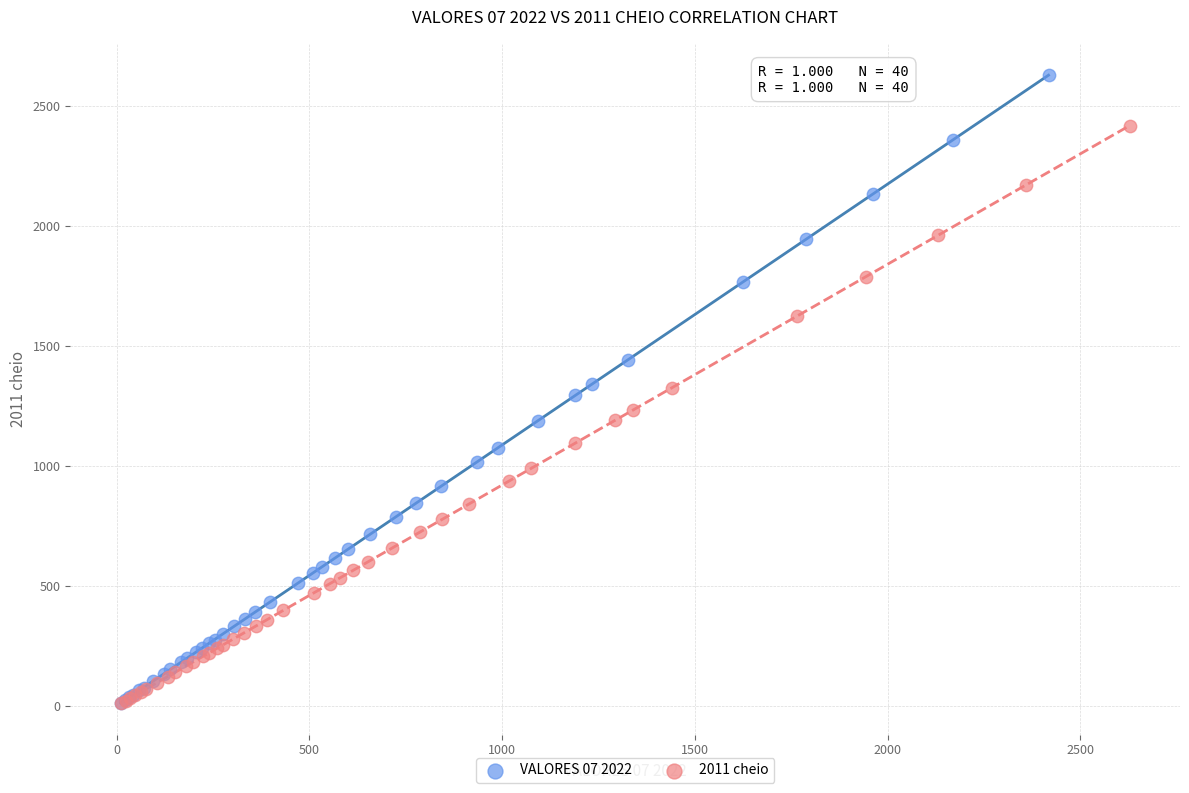

Which series has the widest spread of Y values?

VALORES 07 2022